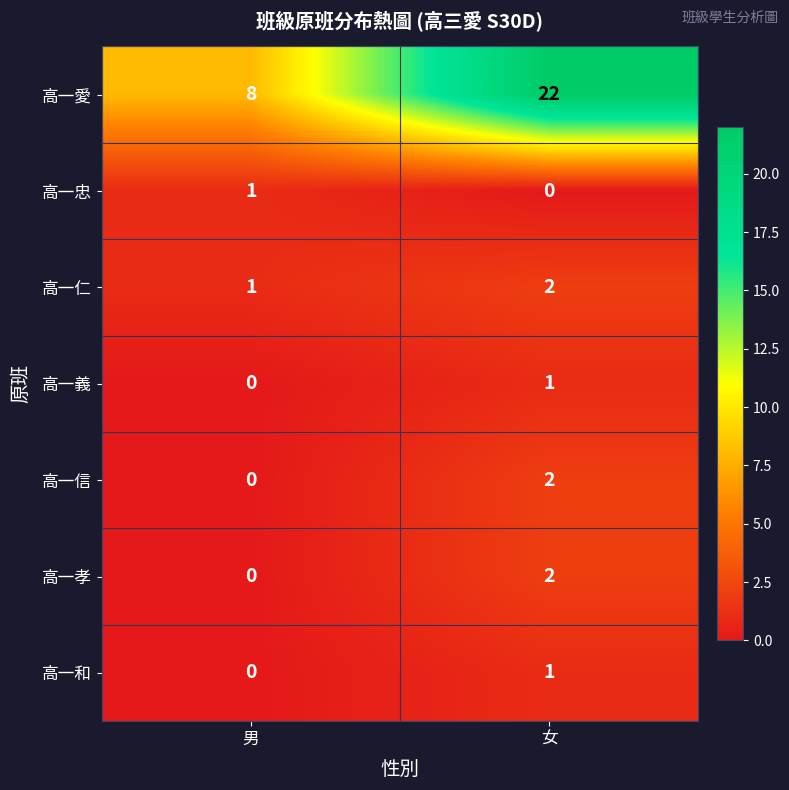

The 高一和 series shows 0 at 男. True or false?

True